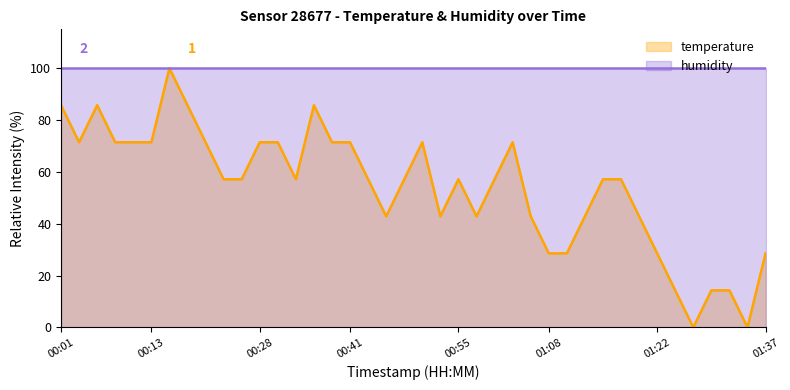

What is the value of the 37th point from the left?

14.3